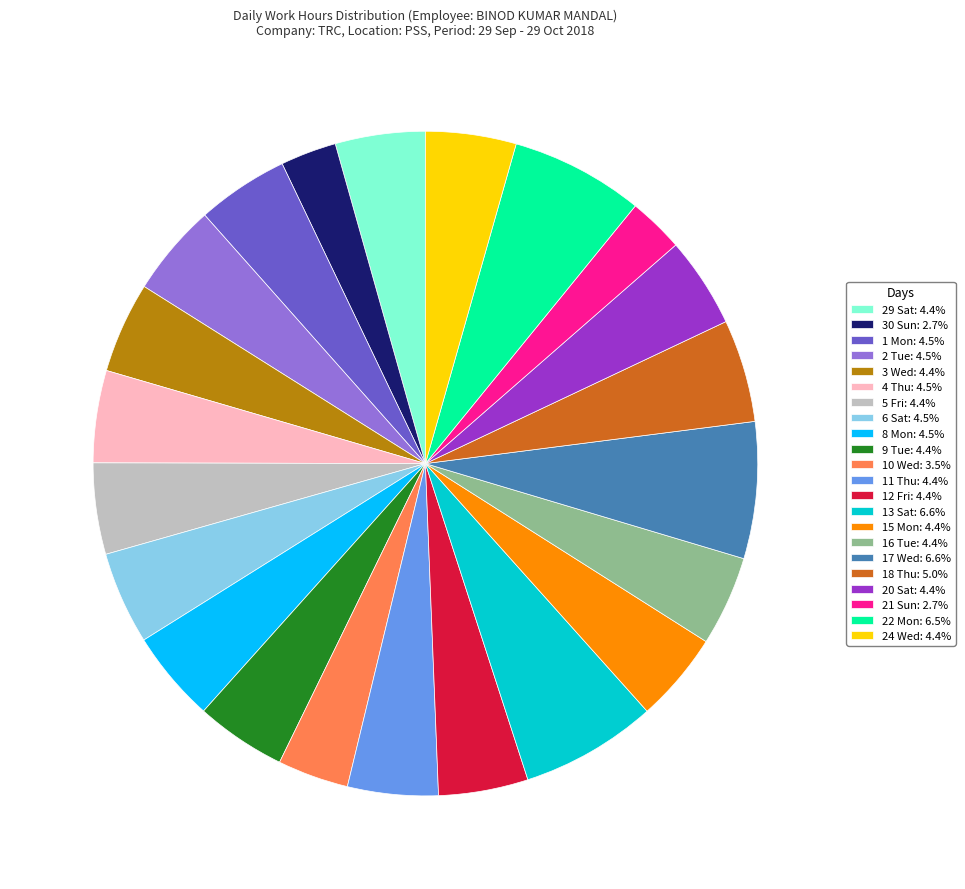

Is the sum of 16 Tue: 4.4% and 5 Fri: 4.4% greater than half?

No